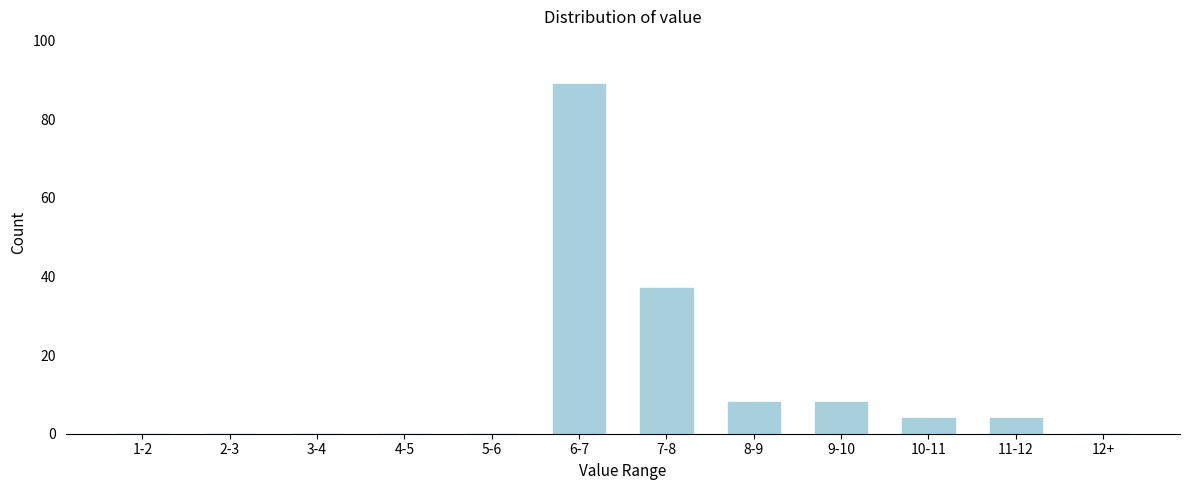

Reading left to right, extract all data points from this chart.

1-2=0	2-3=0	3-4=0	4-5=0	5-6=0	6-7=89	7-8=37	8-9=8	9-10=8	10-11=4	11-12=4	12+=0